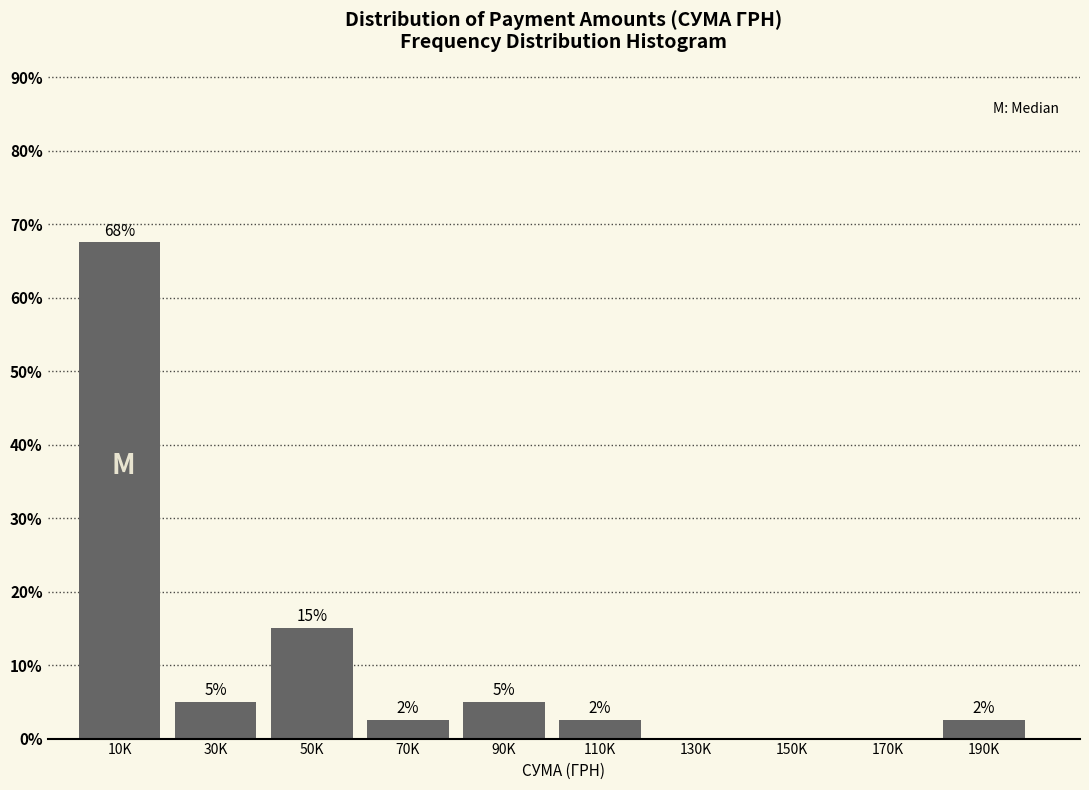

Are the bars horizontal?

No